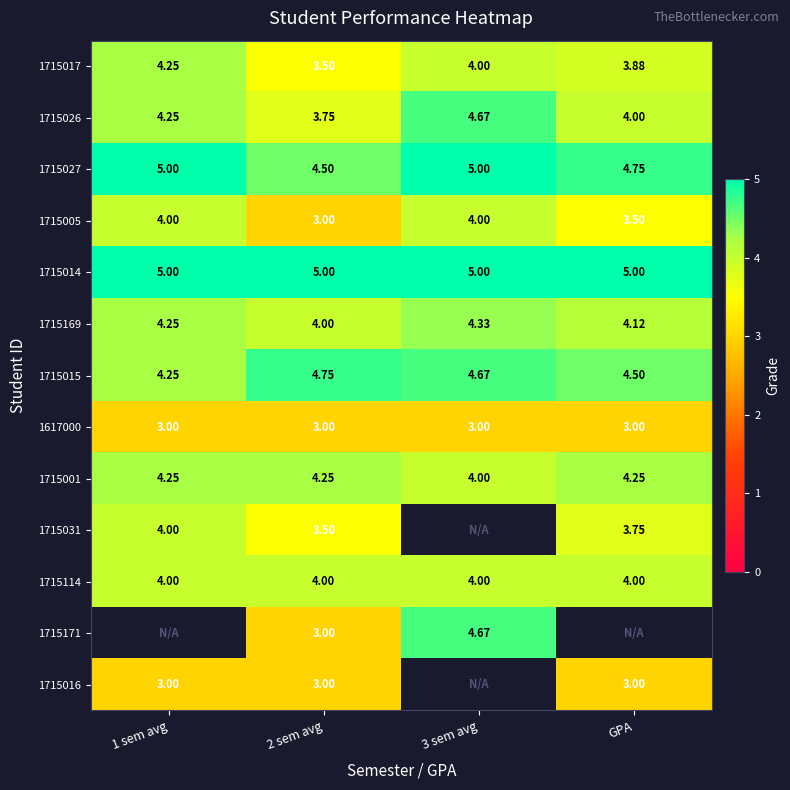

Is the value of 1715027 at 3 sem avg greater than the value of 1715031 at GPA?

Yes